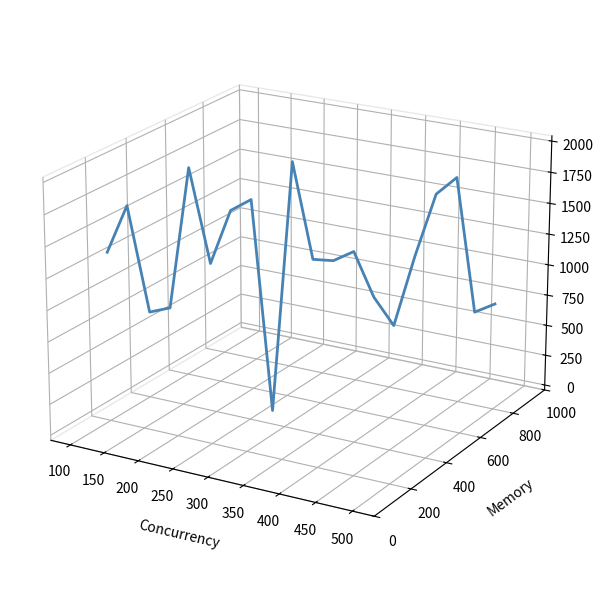

How many lines are shown in the chart?

1